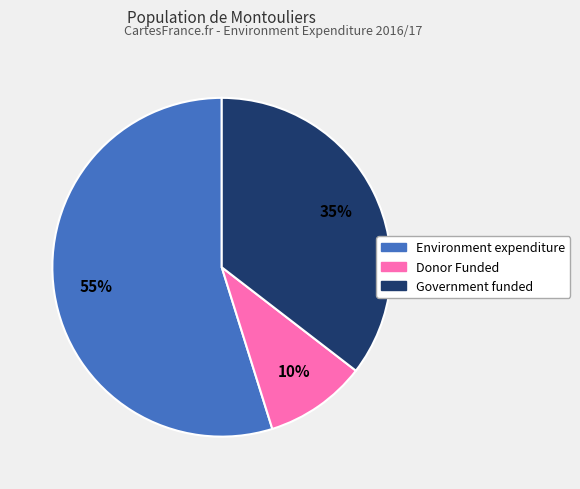

How many slices are in this pie chart?

3